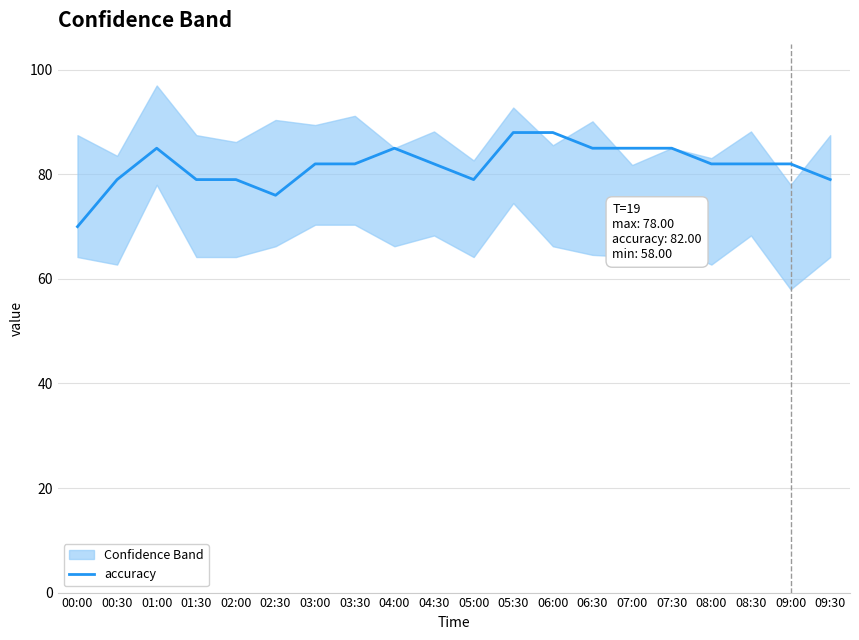

Count the number of categories in the chart.

20